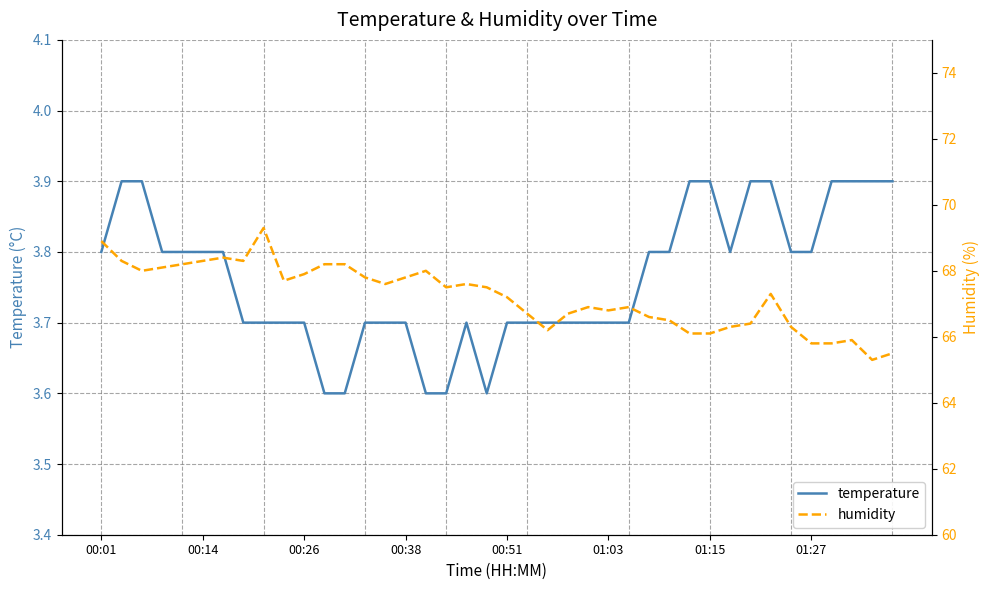

True or false: humidity and temperature cross at least once.

False